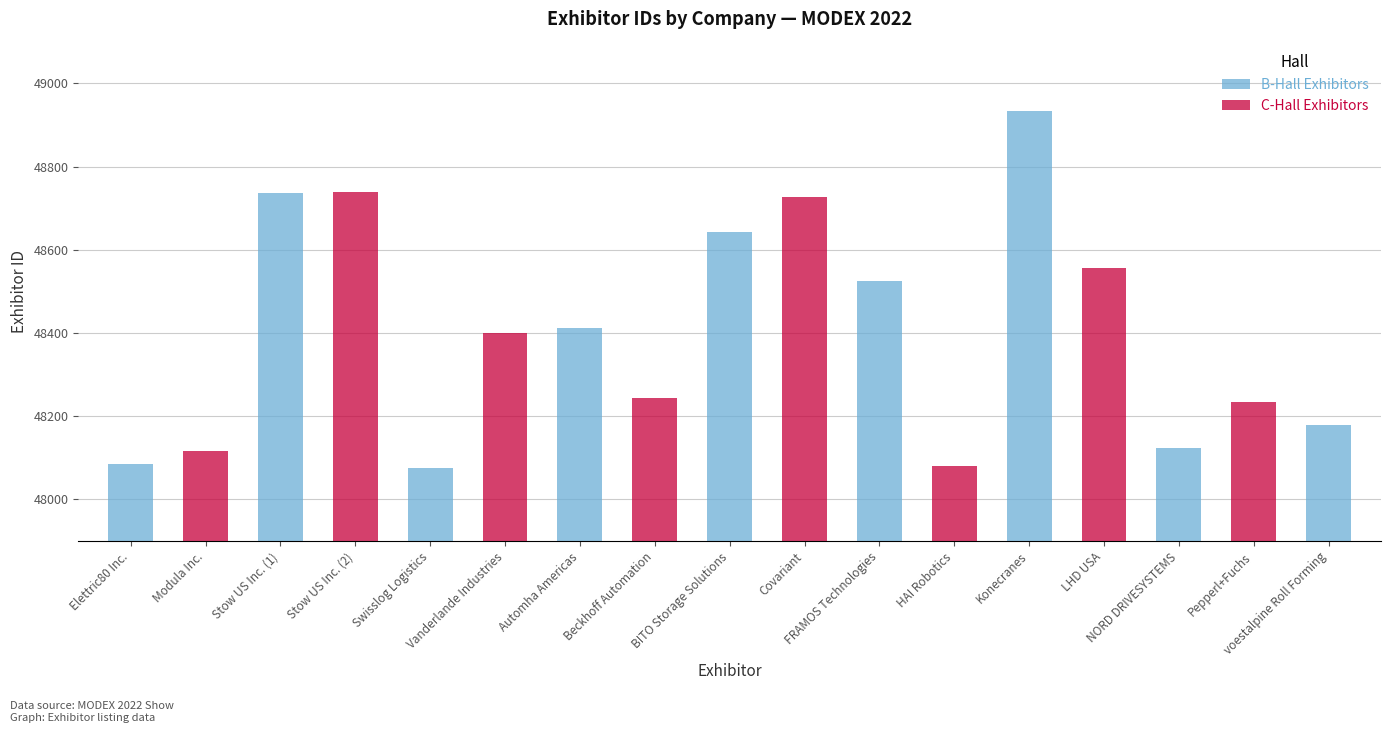

Which label corresponds to the largest value in the chart?

Konecranes